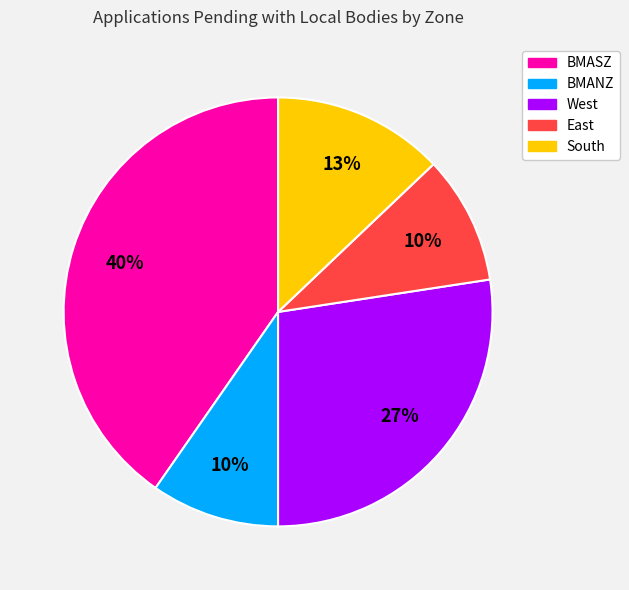

To the nearest percent, what is the average slice percentage?

20%